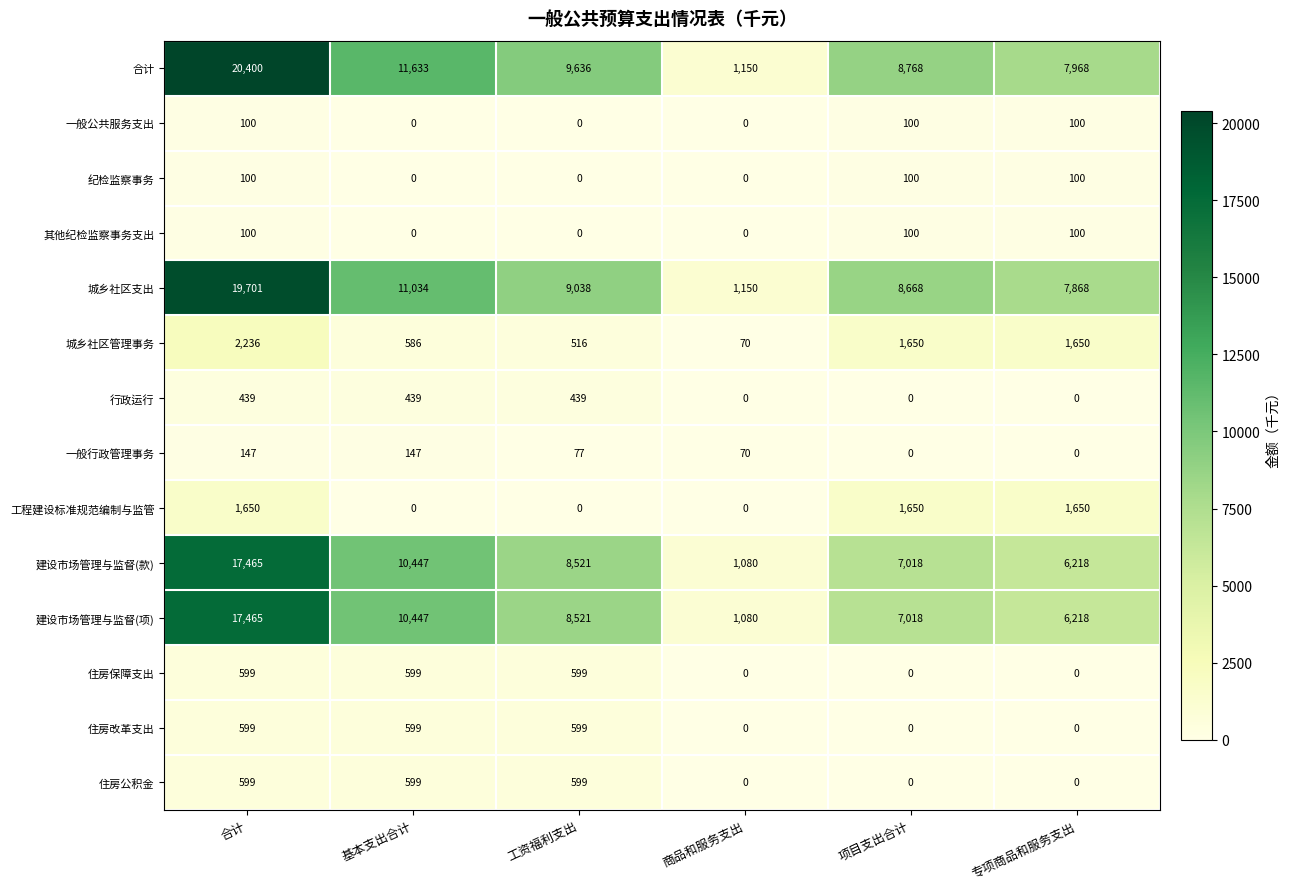

What is the difference between the 住房保障支出 values at 项目支出合计 and 工资福利支出?

599